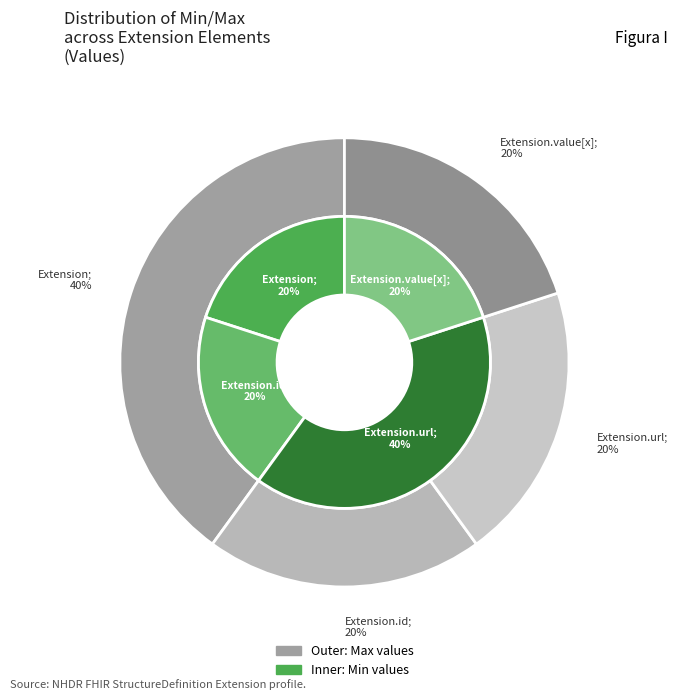

Count the number of slices in the pie.

4